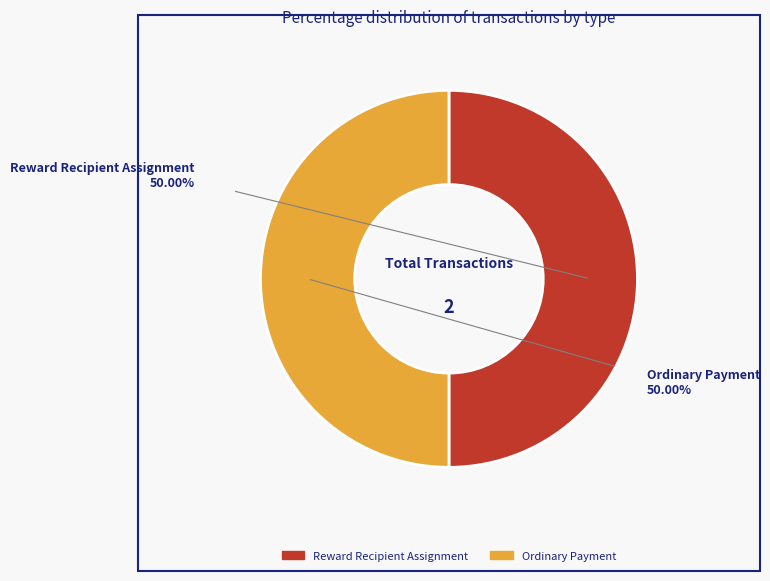

Is the sum of Ordinary Payment and Reward Recipient Assignment greater than half?

Yes